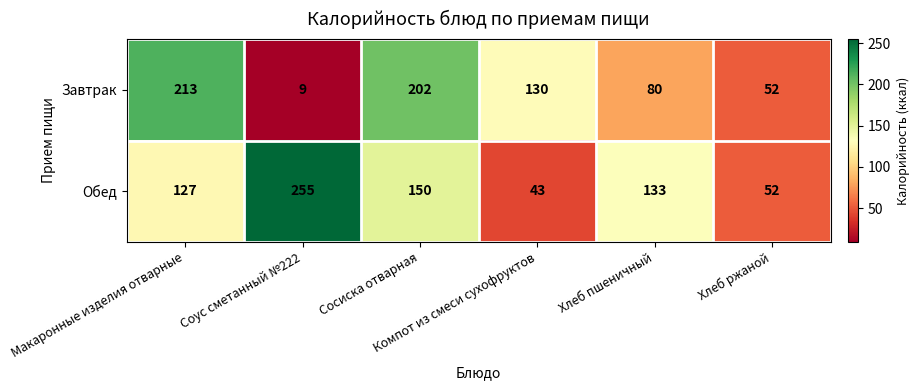

What is the maximum value shown in the chart?

255